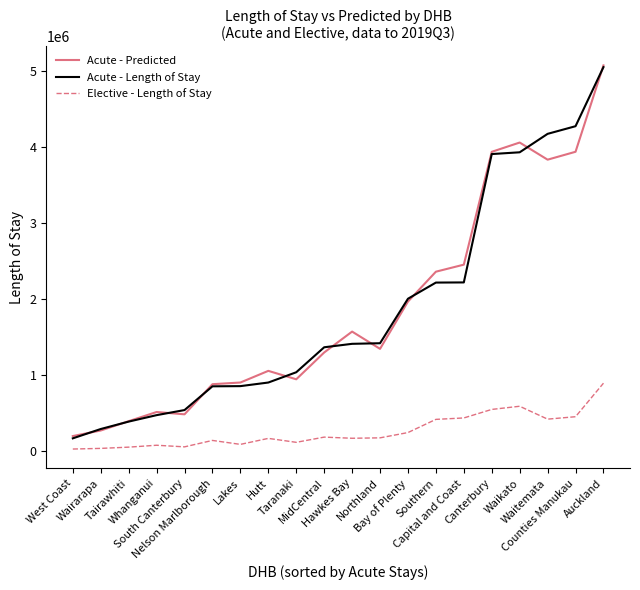

At which category is the sum across all series the highest?

Auckland